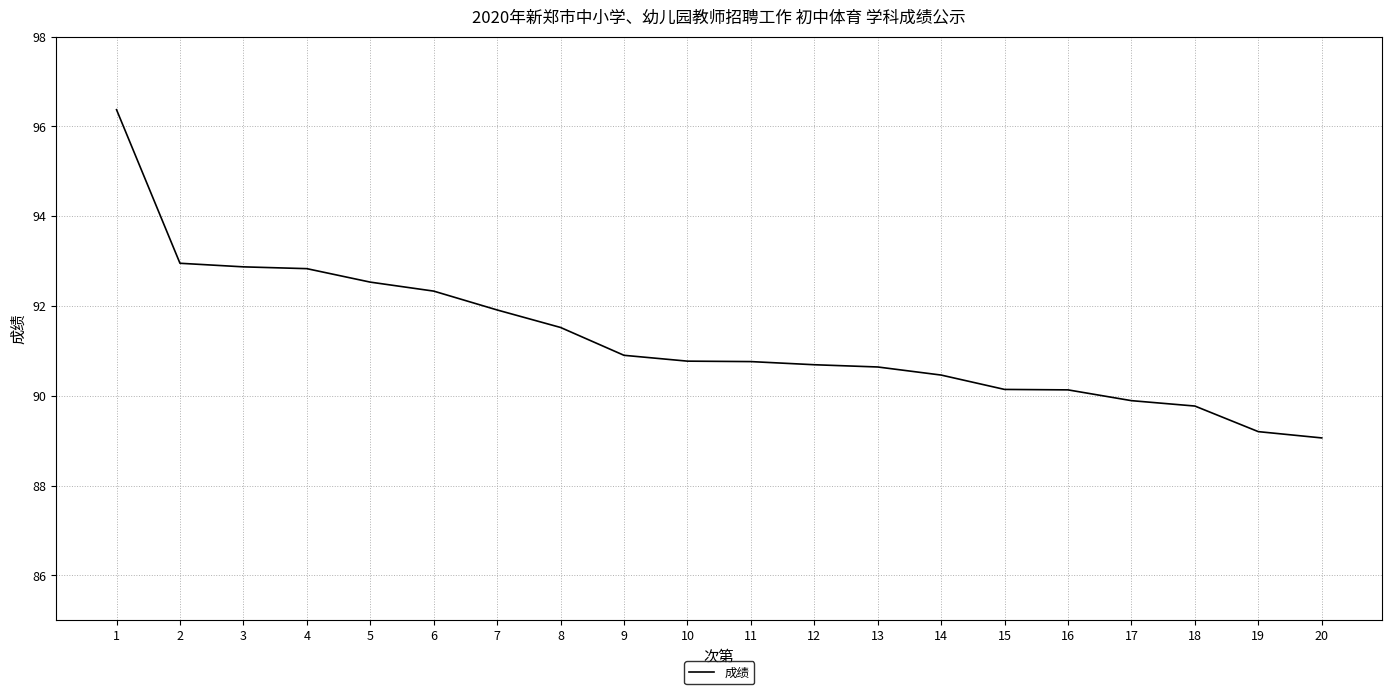

What is the maximum value shown in the chart?

96.4